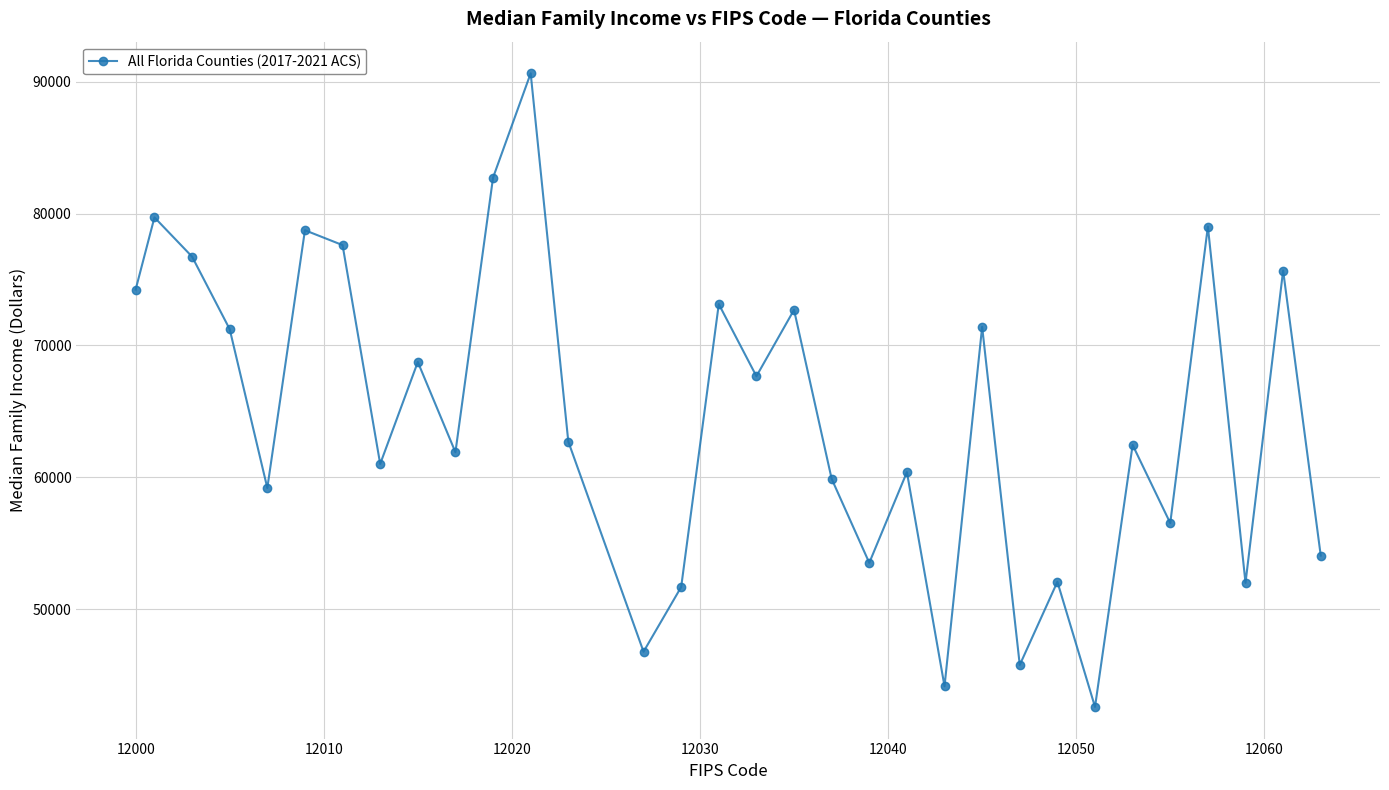

What is the average value?

64582